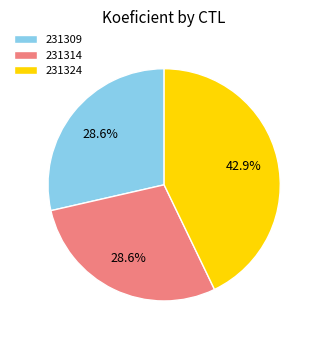

Count the number of slices in the pie.

3